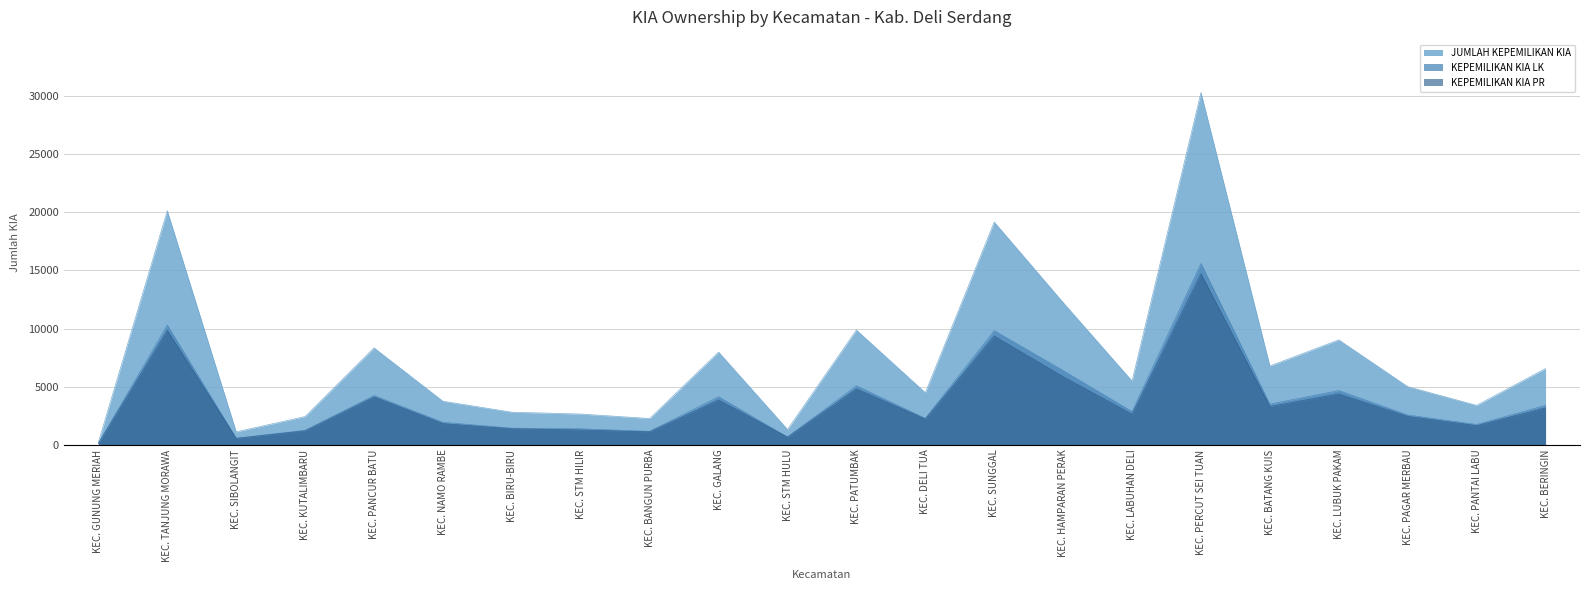

Does the chart have visible grid lines?

Yes